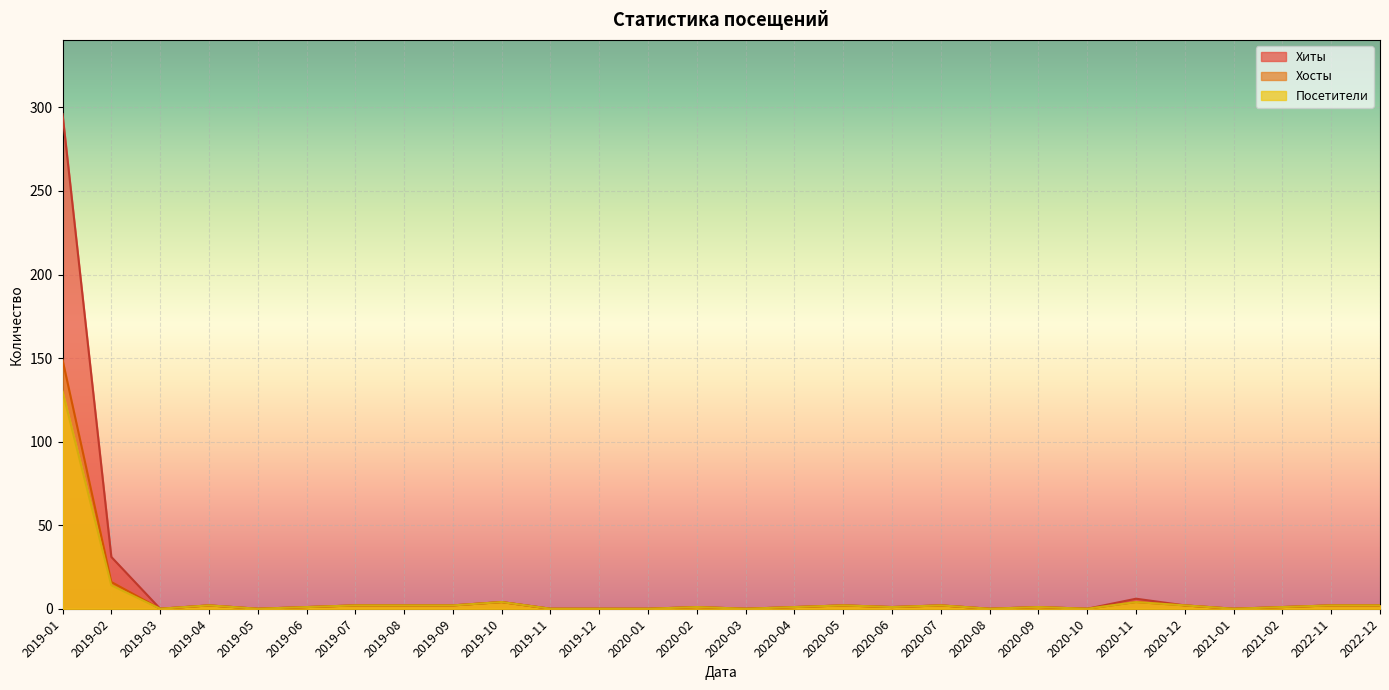

At which category does Хиты reach its first local peak?

2019-04